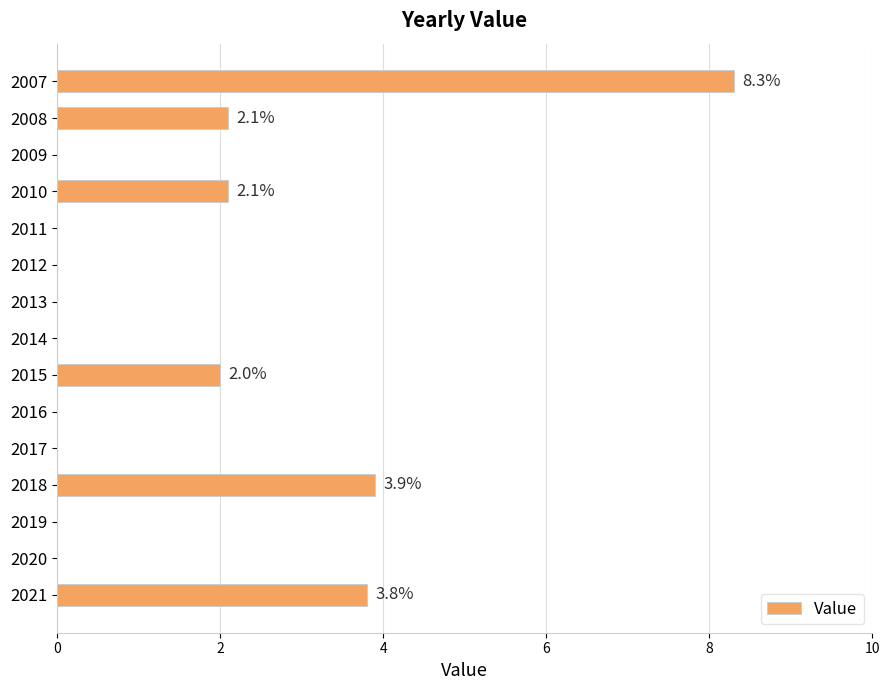

Are the bars horizontal?

Yes